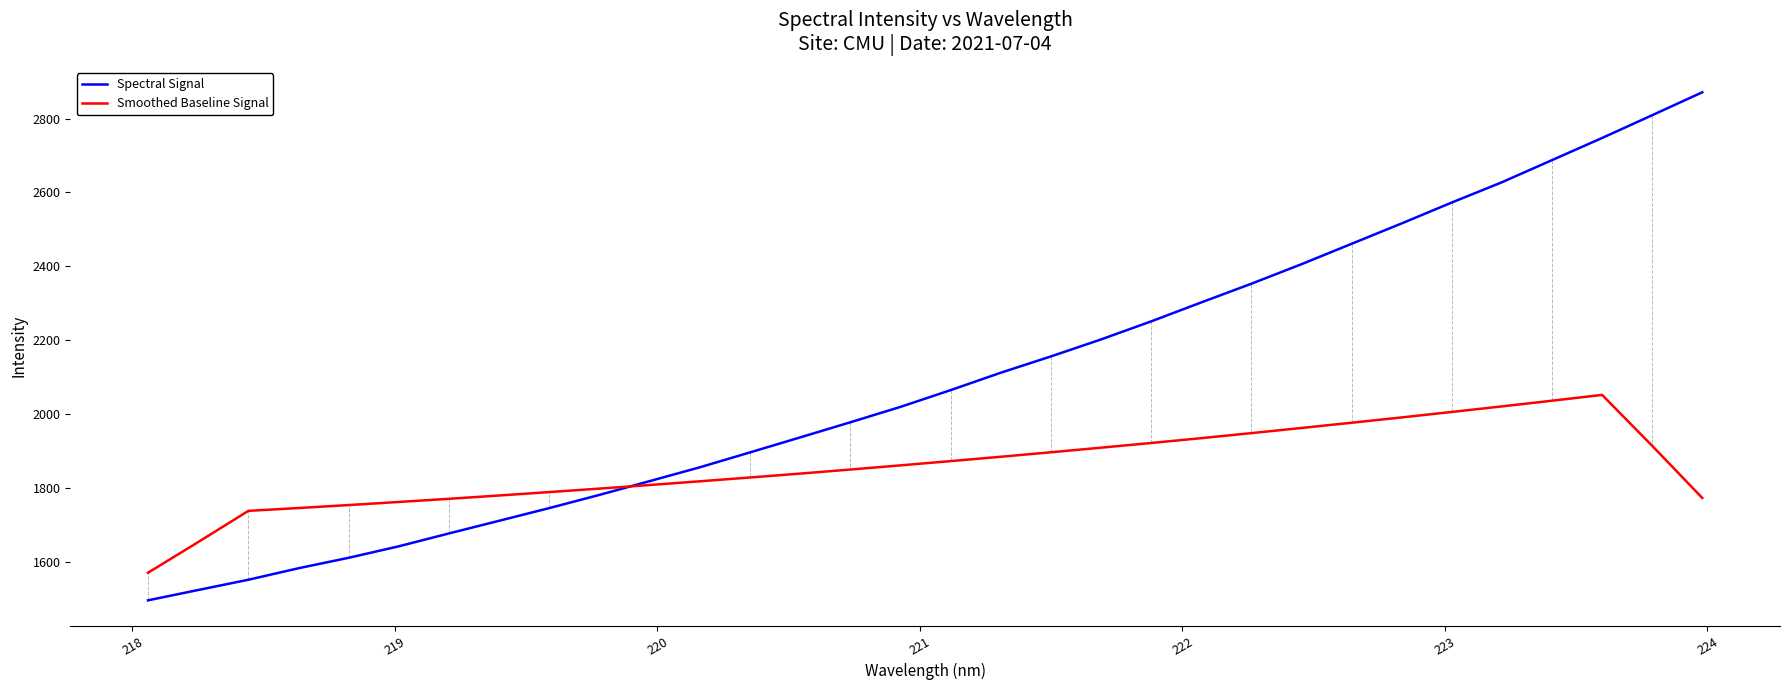

How many times do Spectral Signal and Smoothed Baseline Signal cross each other?

1